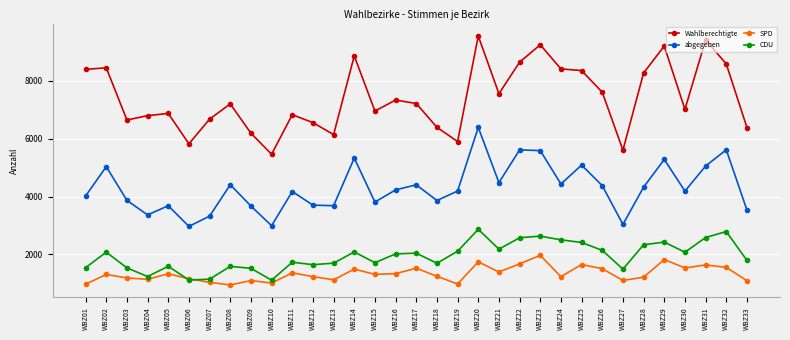

What is the difference between the second highest and minimum values in the SPD series?

879